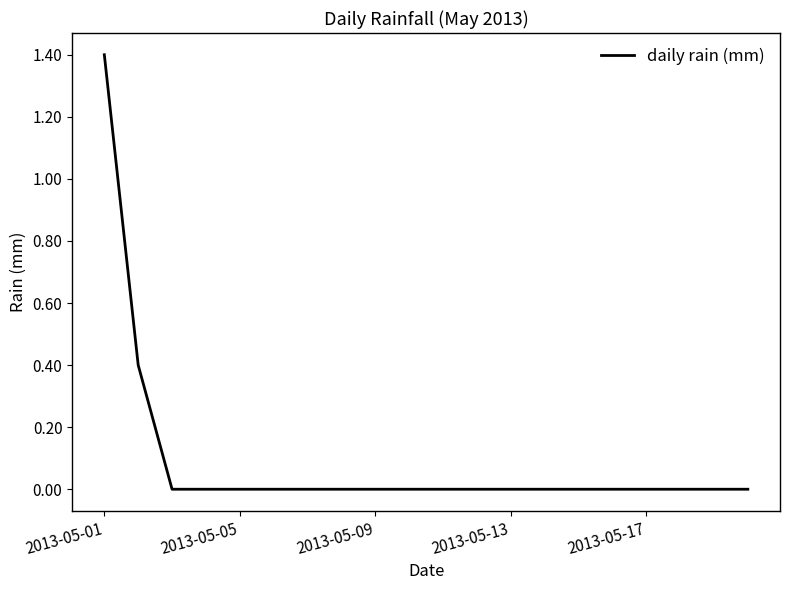

What is the difference between the maximum and minimum values?

1.4